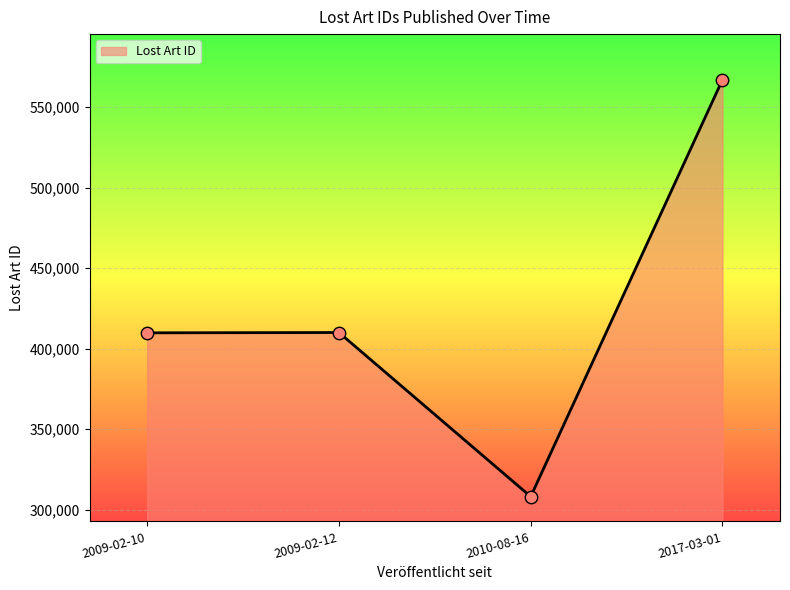

Between 2009-02-12 and 2017-03-01, which is larger?

2017-03-01